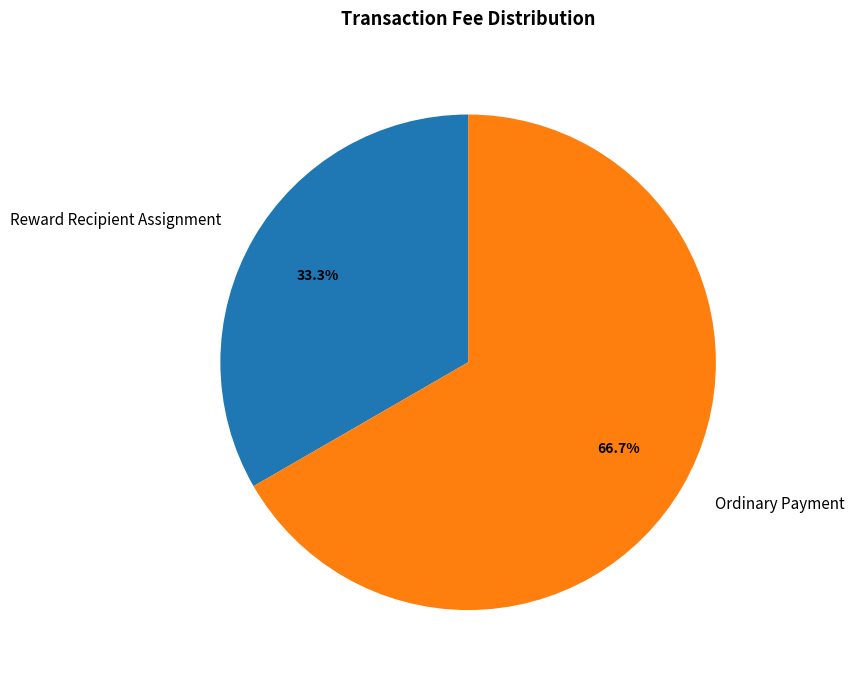

Rank the categories by value from lowest to highest.

Reward Recipient Assignment, Ordinary Payment